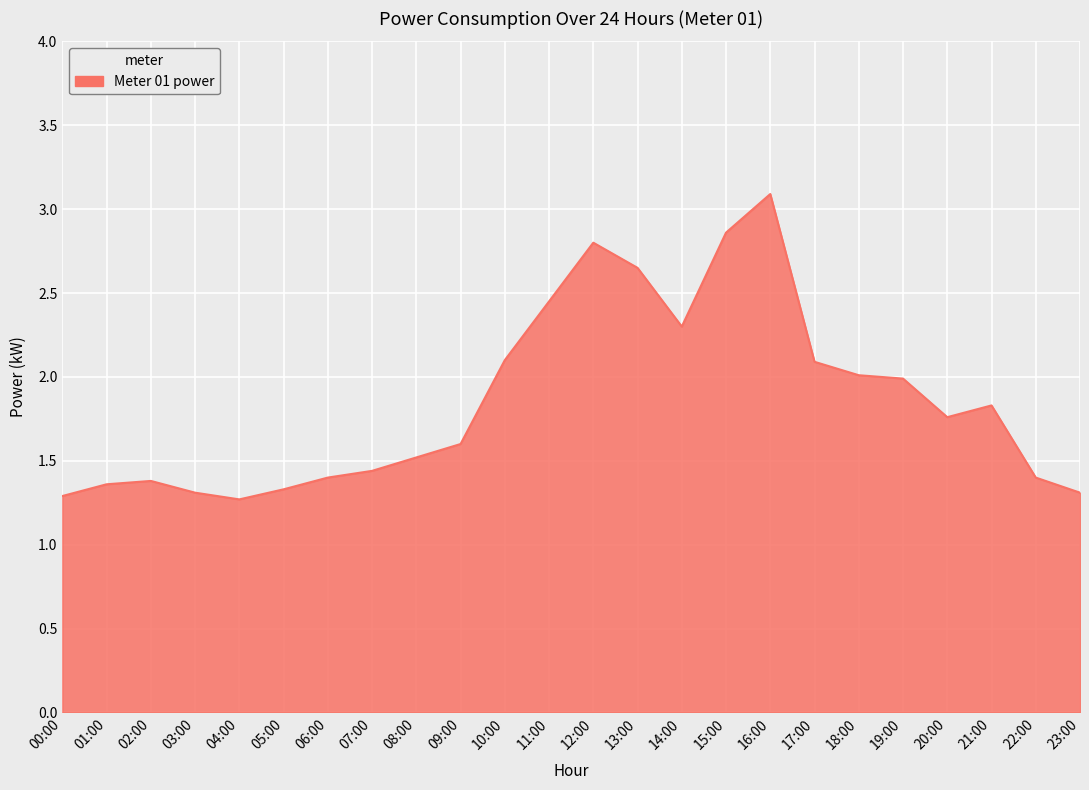

What position from the left is 01:00?

2